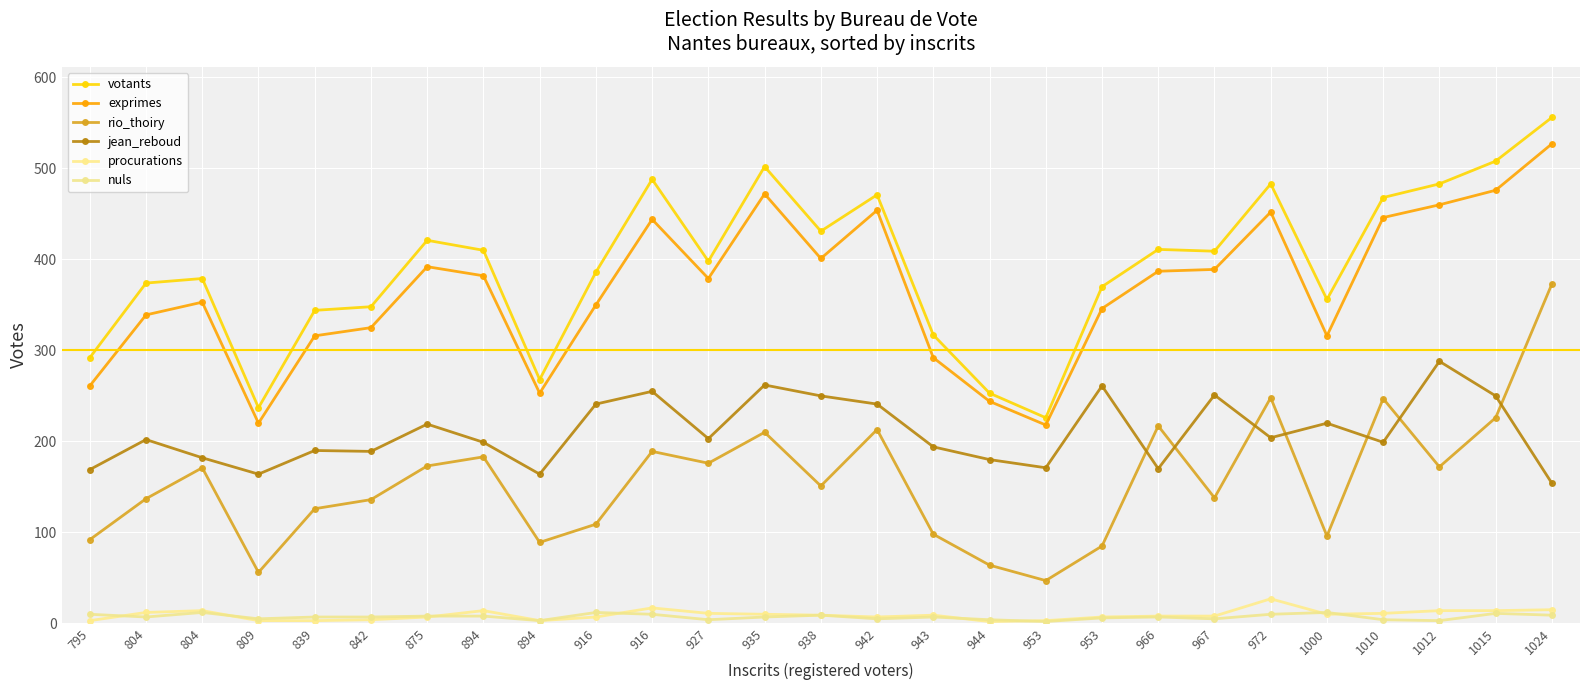

Reading left to right, extract all data points from this chart.

votants: 795=292	804=374	804=379	809=237	839=344	842=348	875=421	894=410	894=268	916=386	916=488	927=398	935=502	938=431	942=471	943=317	944=253	953=226	953=370	966=411	967=409	972=483	1000=356	1010=468	1012=483	1015=508	1024=556
exprimes: 795=261	804=339	804=353	809=220	839=316	842=325	875=392	894=382	894=253	916=350	916=444	927=379	935=472	938=401	942=454	943=292	944=244	953=218	953=346	966=387	967=389	972=452	1000=316	1010=446	1012=460	1015=476	1024=527
rio_thoiry: 795=92	804=137	804=171	809=56	839=126	842=136	875=173	894=183	894=89	916=109	916=189	927=176	935=210	938=151	942=213	943=98	944=64	953=47	953=85	966=217	967=138	972=248	1000=96	1010=247	1012=172	1015=226	1024=373
jean_reboud: 795=169	804=202	804=182	809=164	839=190	842=189	875=219	894=199	894=164	916=241	916=255	927=203	935=262	938=250	942=241	943=194	944=180	953=171	953=261	966=170	967=251	972=204	1000=220	1010=199	1012=288	1015=250	1024=154
procurations: 795=3	804=12	804=14	809=3	839=3	842=4	875=7	894=14	894=3	916=7	916=17	927=11	935=10	938=9	942=7	943=9	944=2	953=3	953=7	966=8	967=8	972=27	1000=10	1010=11	1012=14	1015=14	1024=15
nuls: 795=10	804=7	804=12	809=5	839=7	842=7	875=8	894=8	894=3	916=12	916=10	927=4	935=7	938=9	942=5	943=7	944=4	953=2	953=6	966=7	967=5	972=10	1000=12	1010=4	1012=3	1015=11	1024=9